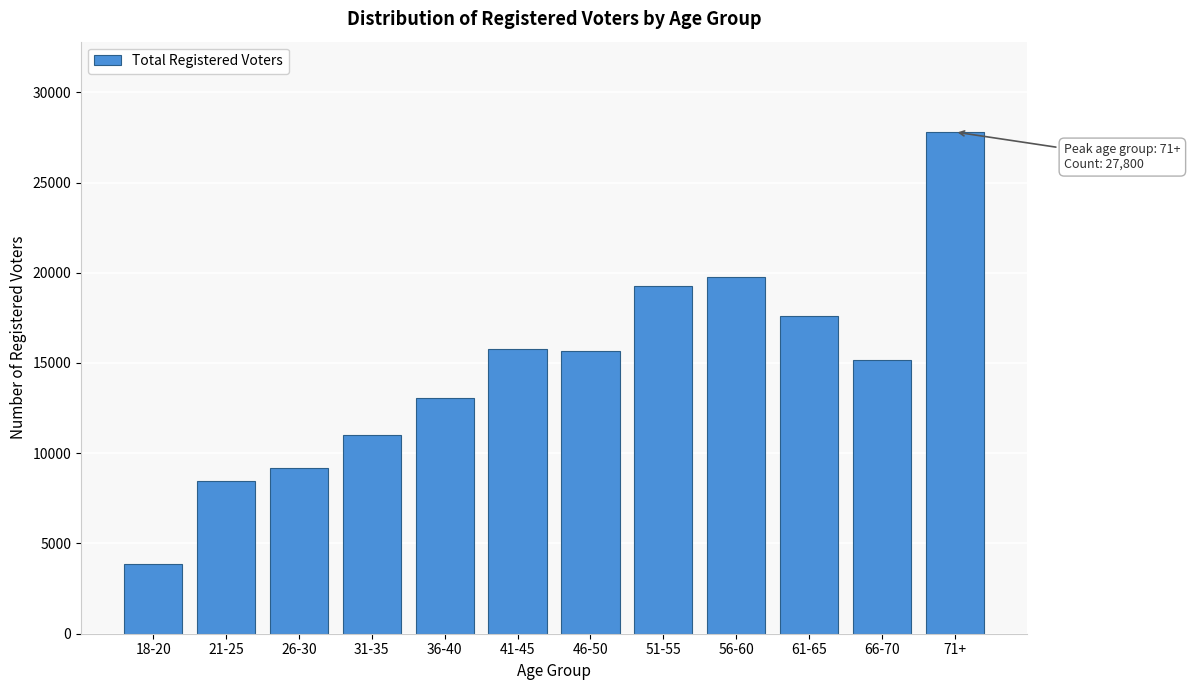

The value at 61-65 is 17628. True or false?

True